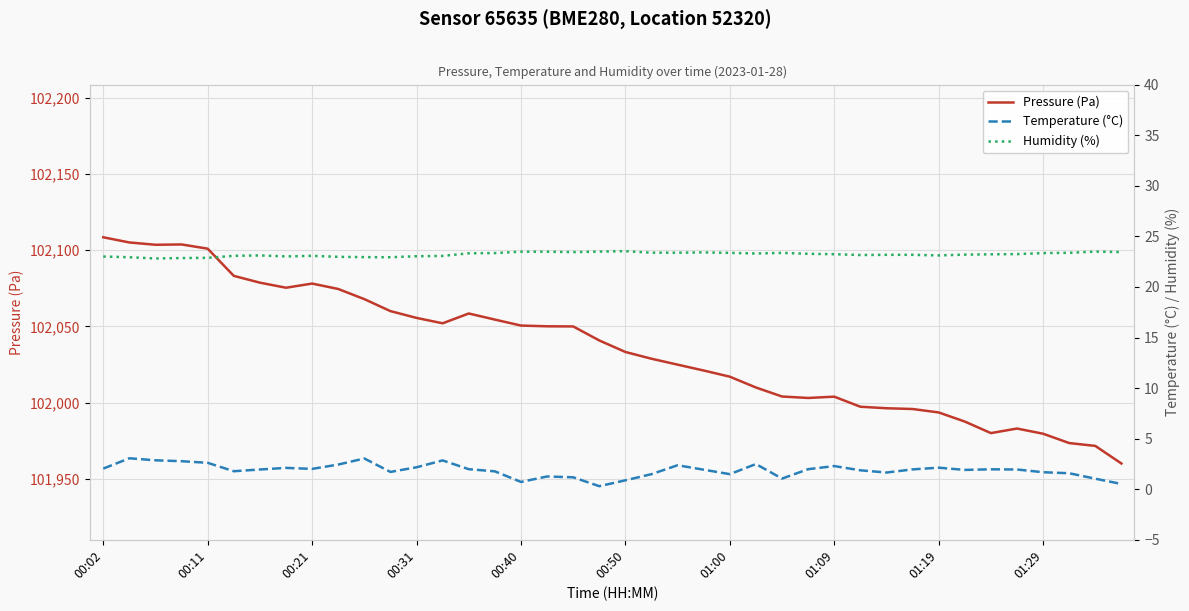

True or false: Pressure (Pa) and Temperature (°C) intersect in this chart.

False